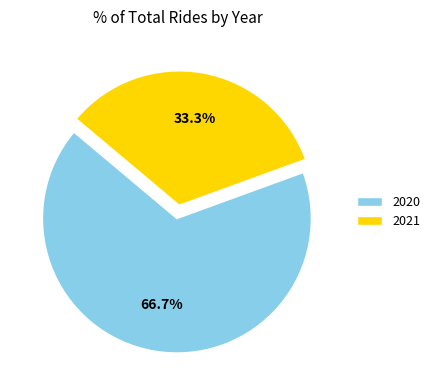

To the nearest percent, what is the average slice percentage?

50%